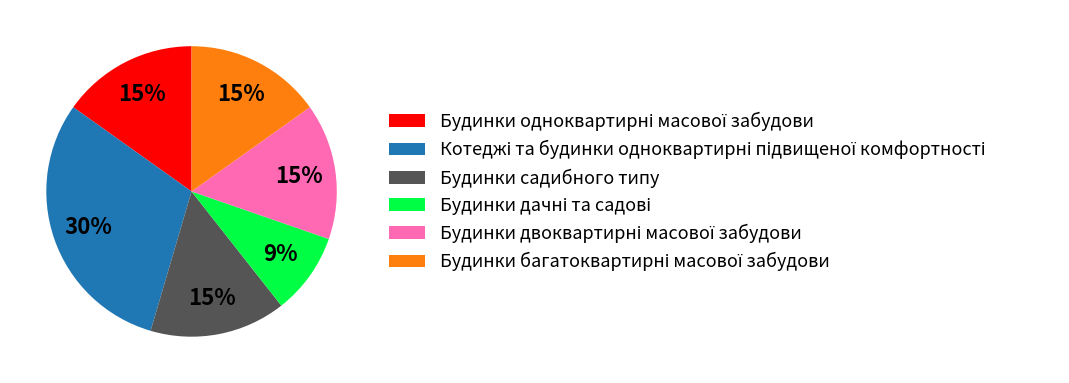

To the nearest percent, what is the average slice percentage?

17%